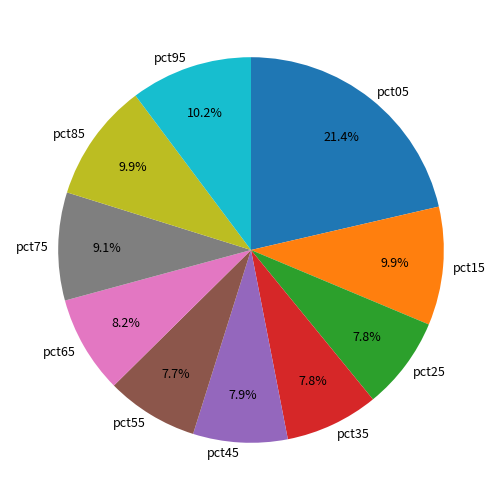

How many segments does this pie chart have?

10